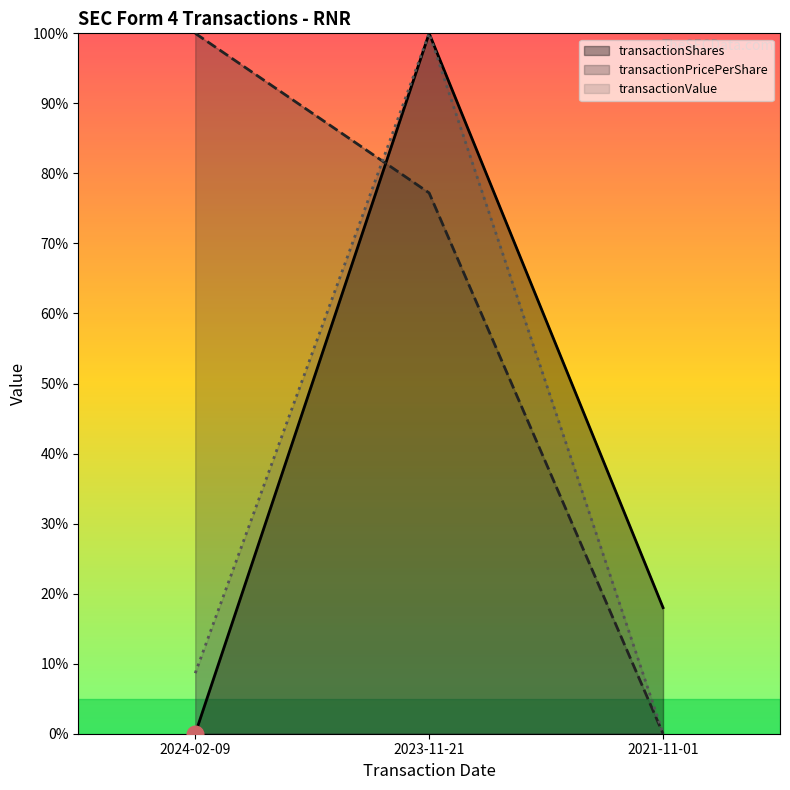

Rank the categories by transactionPricePerShare value from highest to lowest.

2024-02-09, 2023-11-21, 2021-11-01